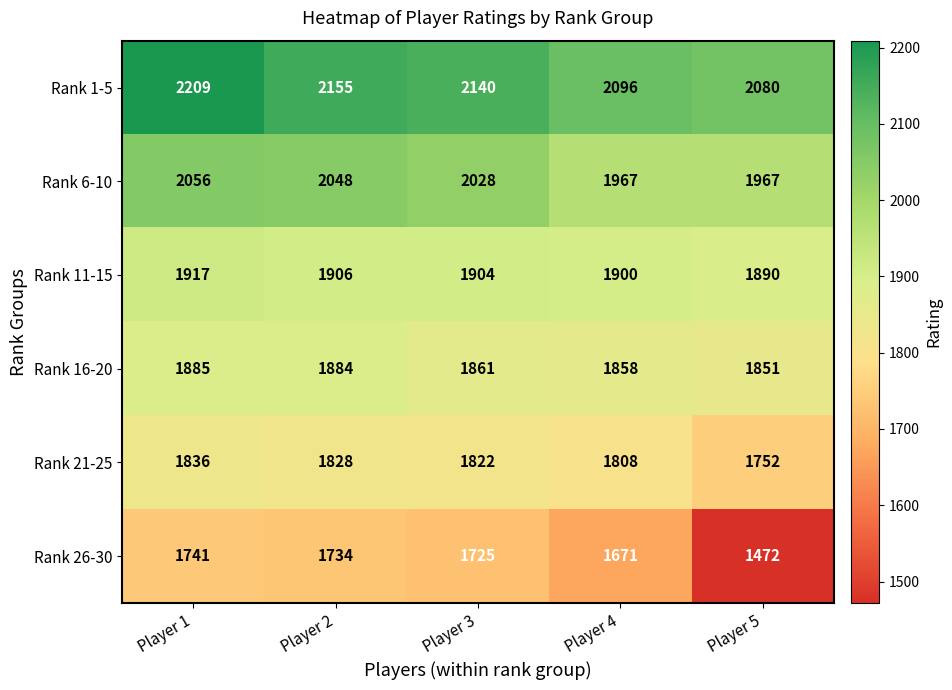

Which label corresponds to the largest value in the chart?

Player 1